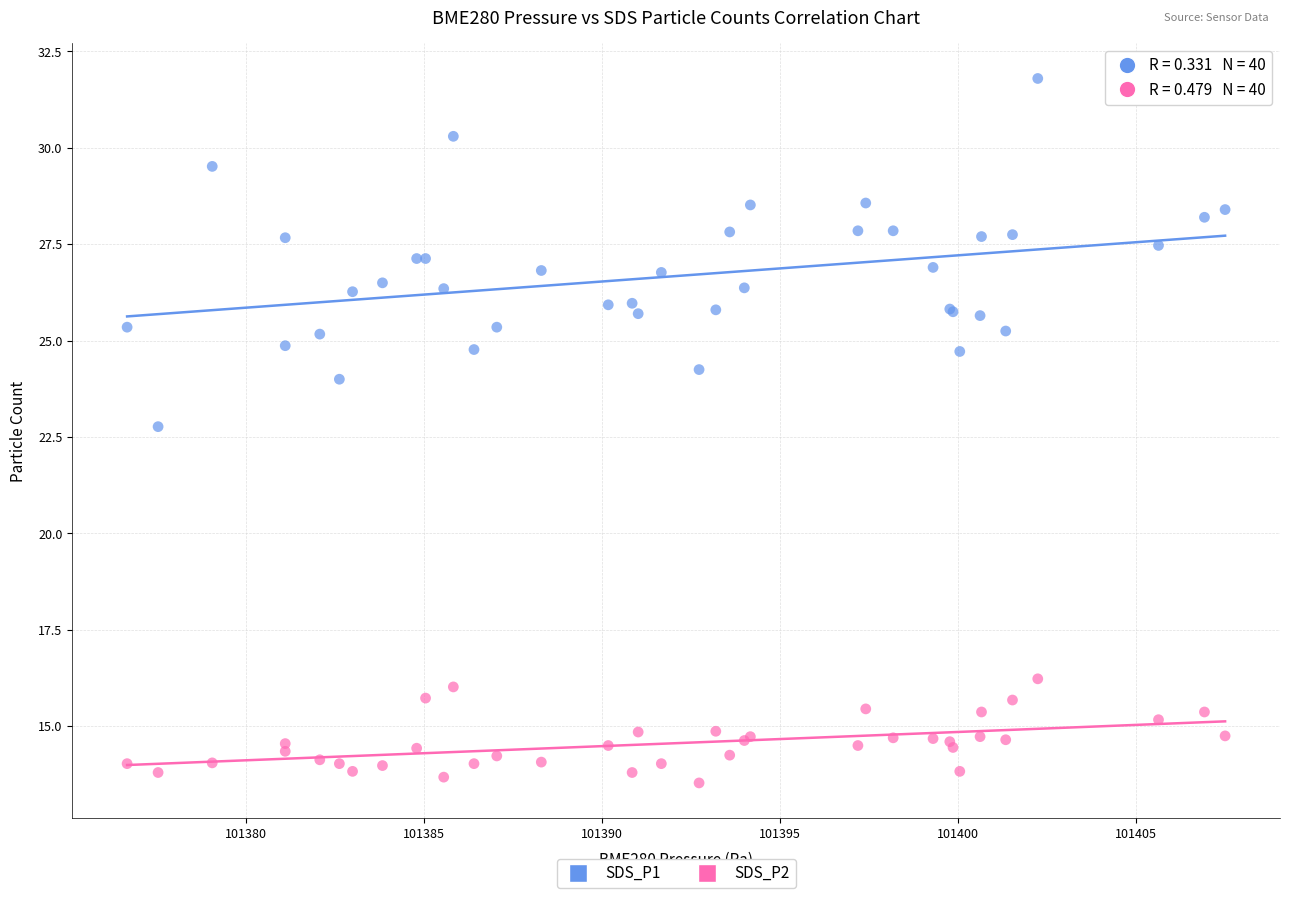

Which series reaches the minimum Y coordinate?

SDS_P2